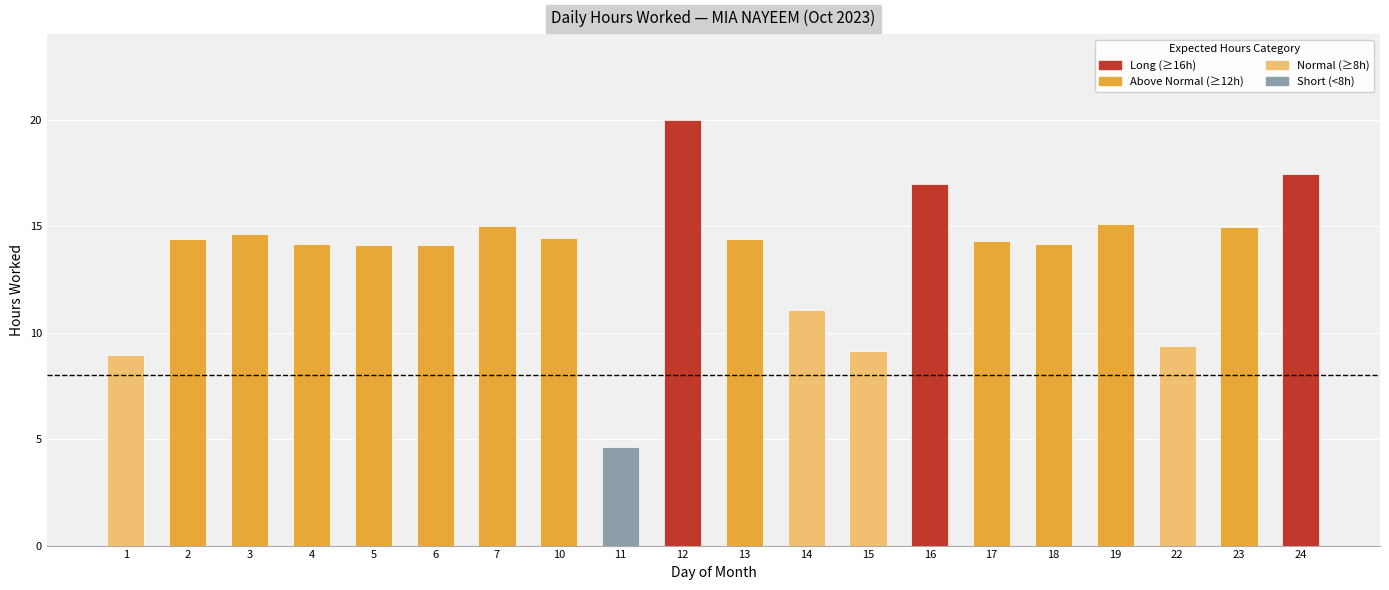

What is the difference between the maximum and minimum values?

15.4